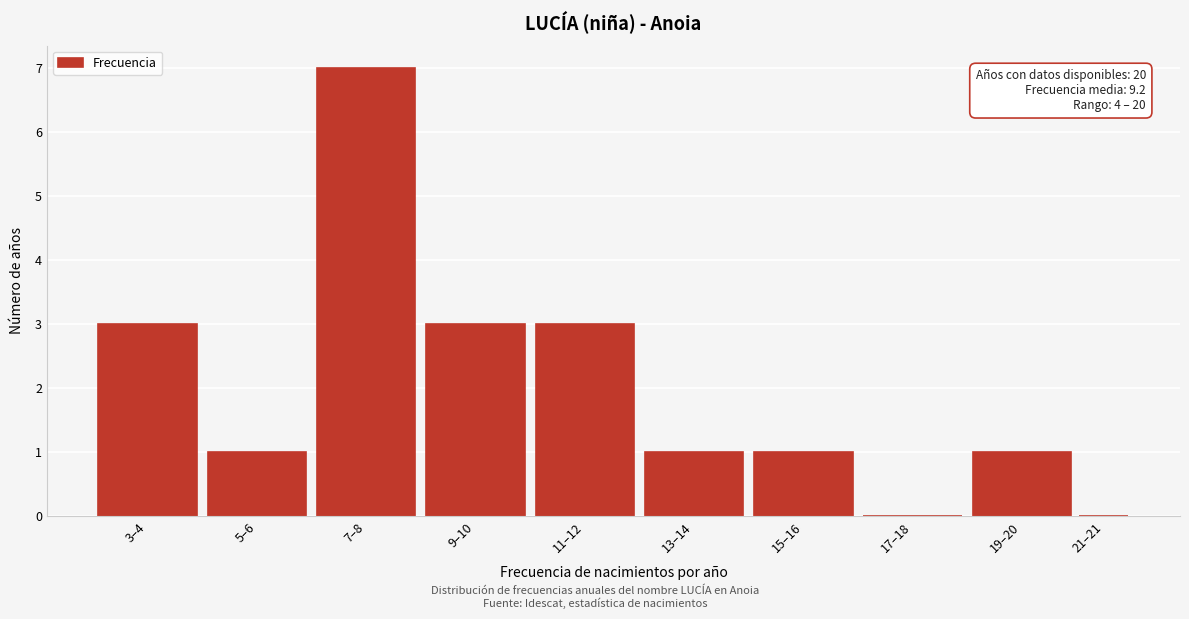

Reading left to right, what are all the values shown in this chart?

3–4=3	5–6=1	7–8=7	9–10=3	11–12=3	13–14=1	15–16=1	17–18=0	19–20=1	21–21=0